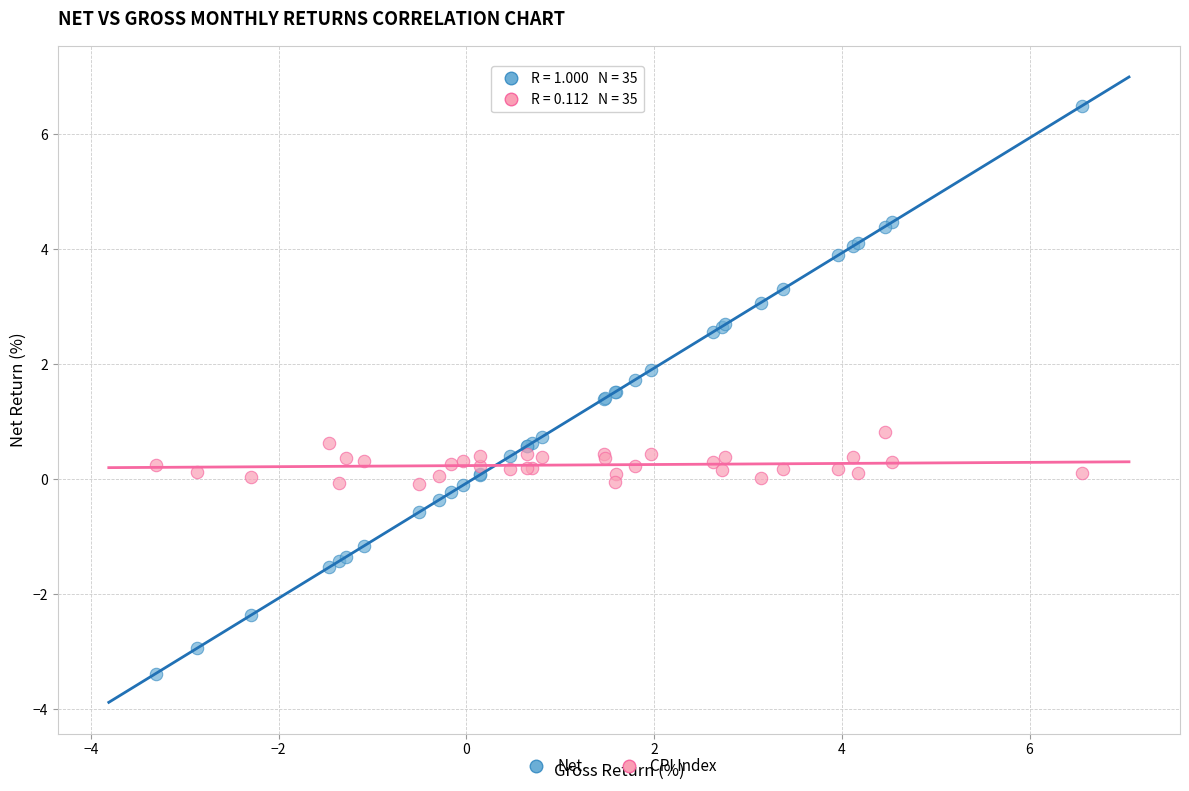

Which series contains the highest Y value?

Net